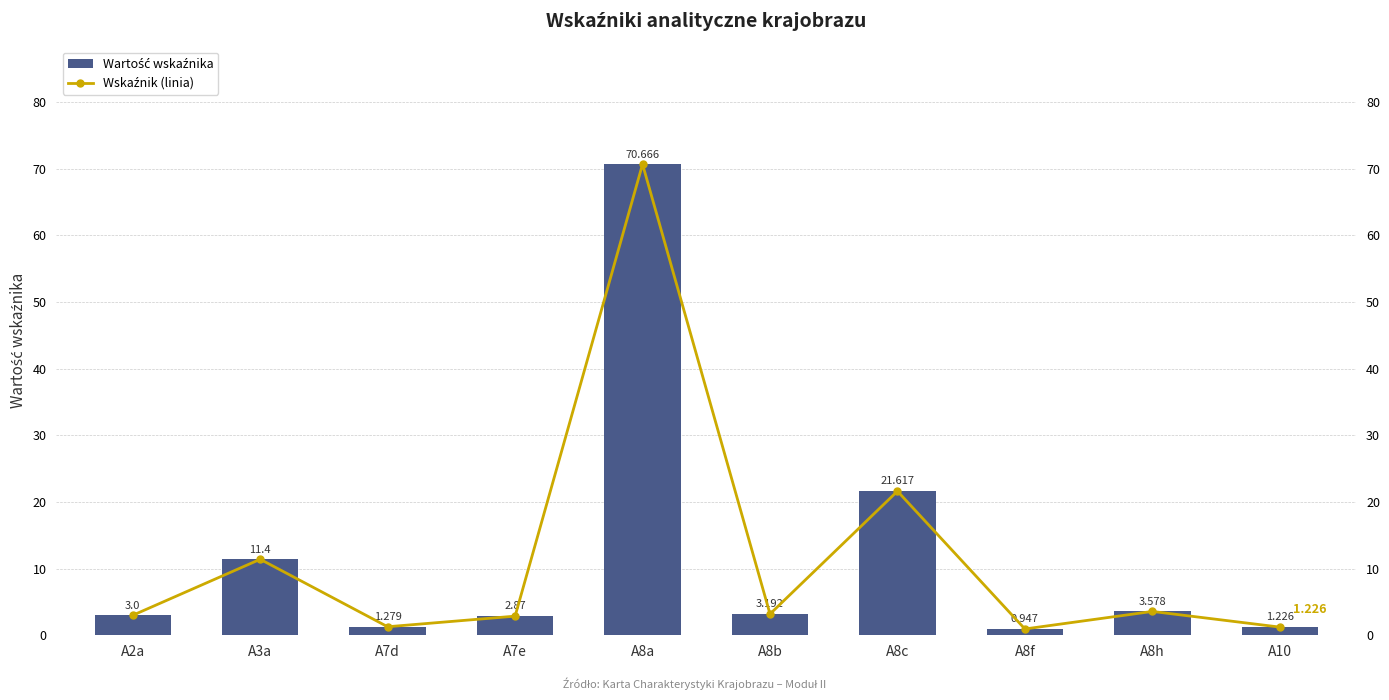

Reading right to left, what are all the values shown in this chart?

Wartość wskaźnika: 1.2	3.6	0.9	21.6	3.2	70.7	2.9	1.3	11.4	3.0
Wskaźnik (linia): 1.2	3.6	0.9	21.6	3.2	70.7	2.9	1.3	11.4	3.0